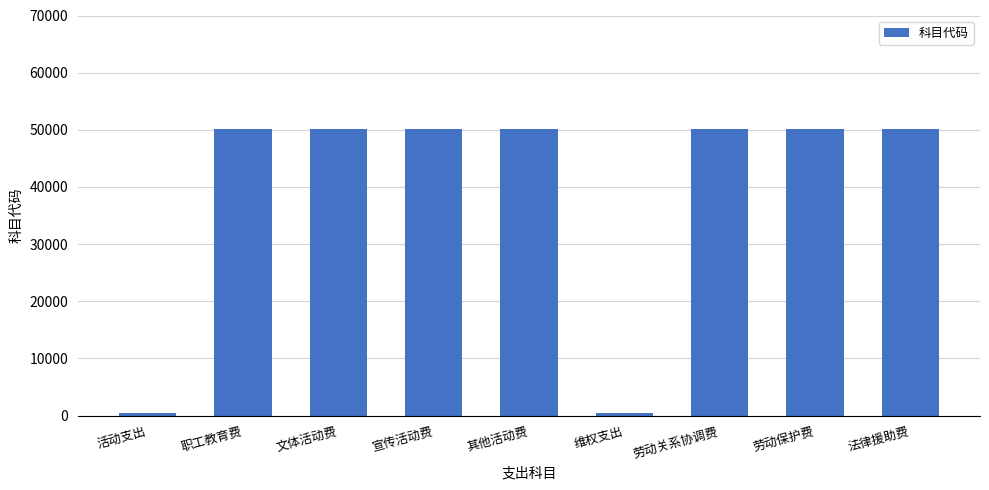

What is the greatest value displayed?

50203